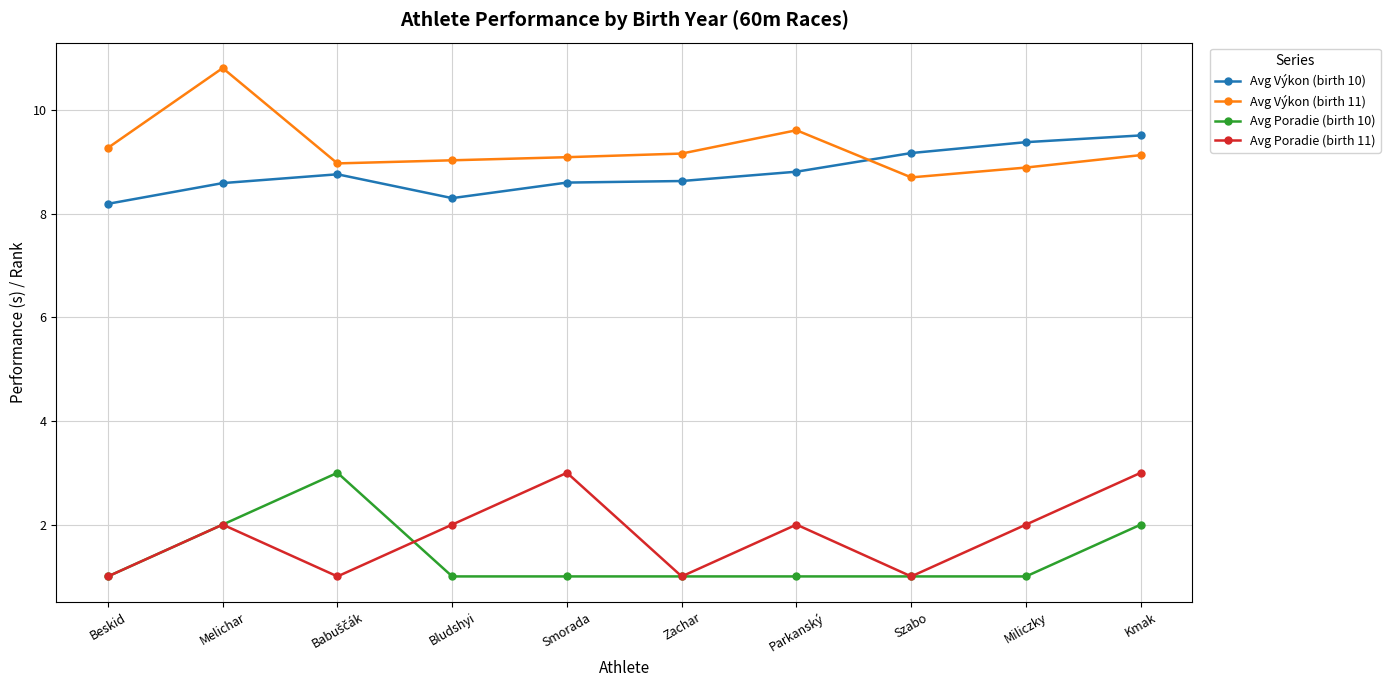

What is the spread (max minus min) of values at Melichar?

8.8